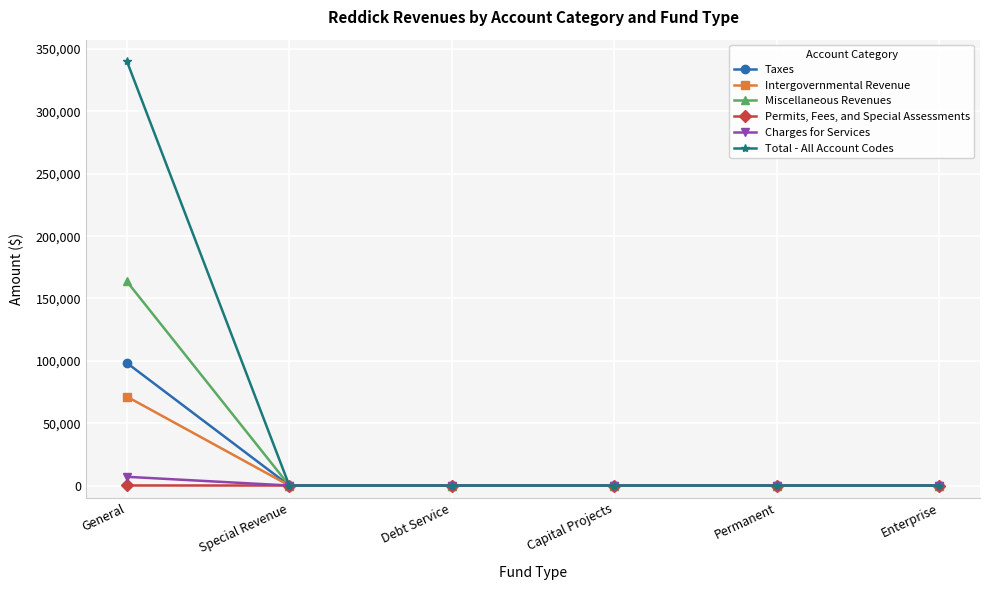

At which category is the sum across all series the highest?

General